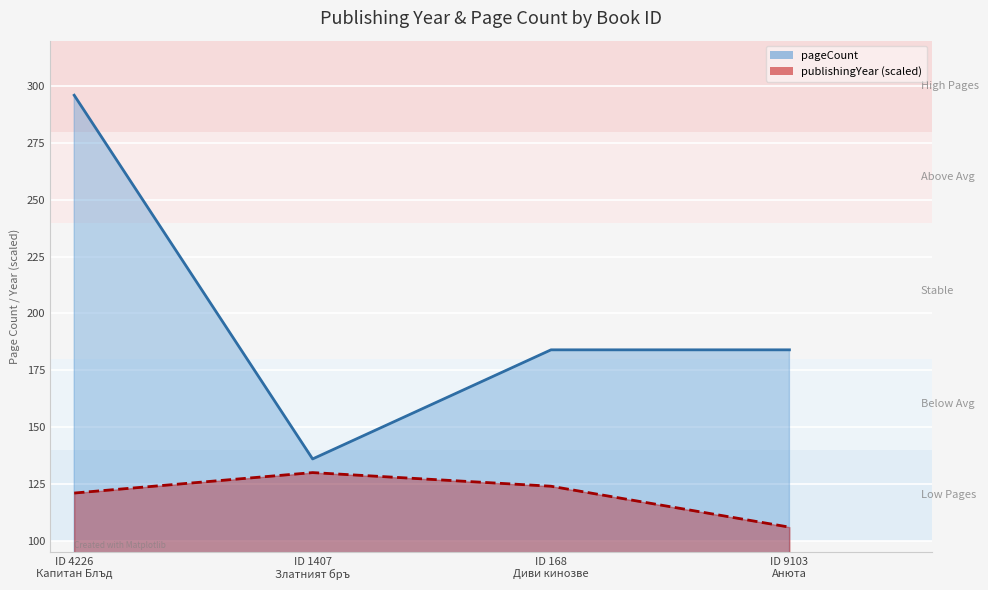

What is the highest value of the publishingYear series?

130